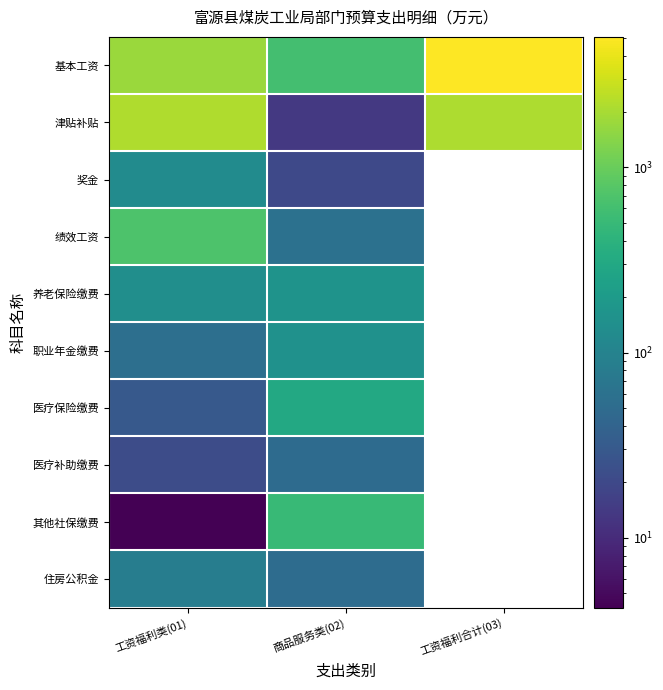

What is the difference between the highest and lowest values at 商品服务类(02)?

588.6